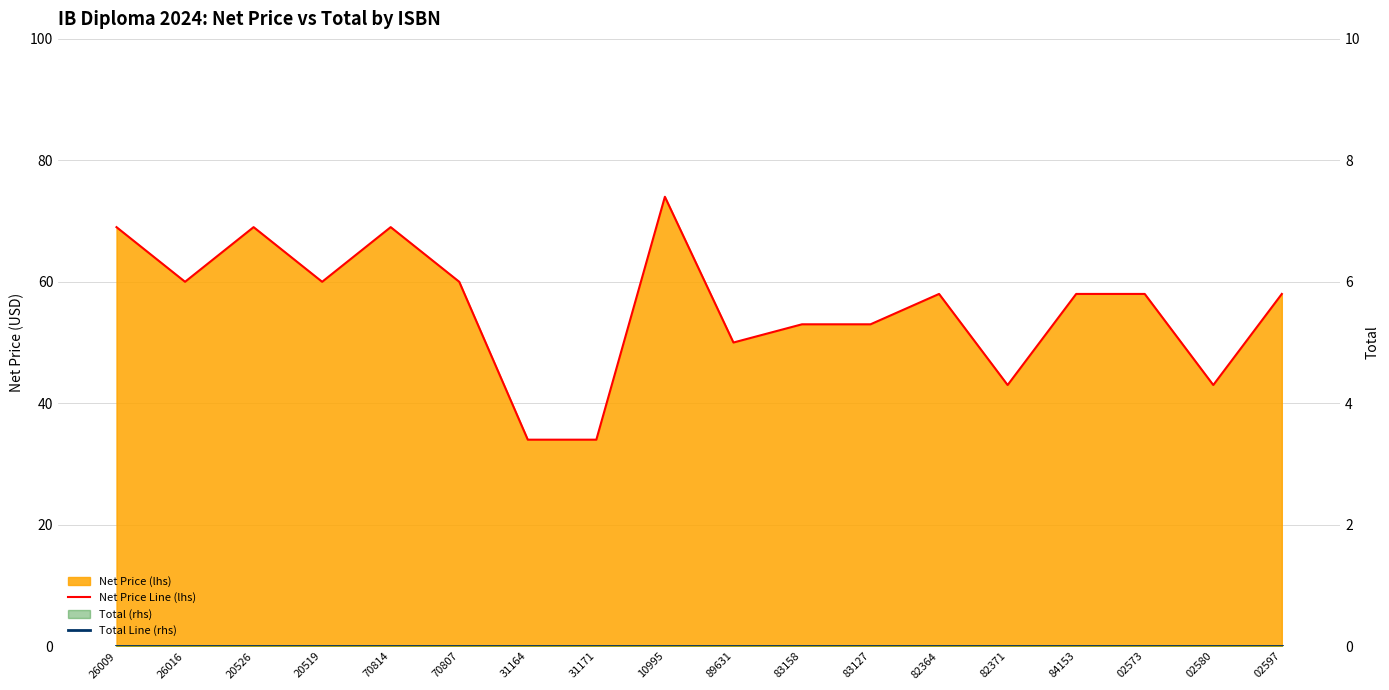

List the series in order of their overall mean, highest first.

Net Price Line (lhs), Total Line (rhs)